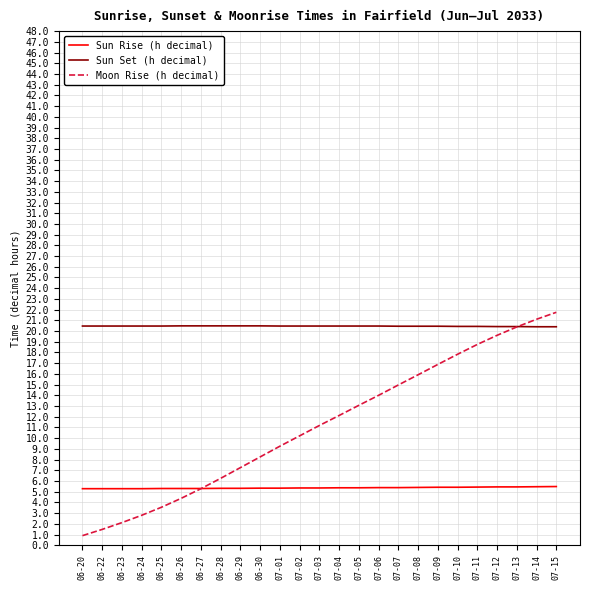

What is the difference between the second highest and second lowest values in the Sun Rise (h decimal) series?

0.2